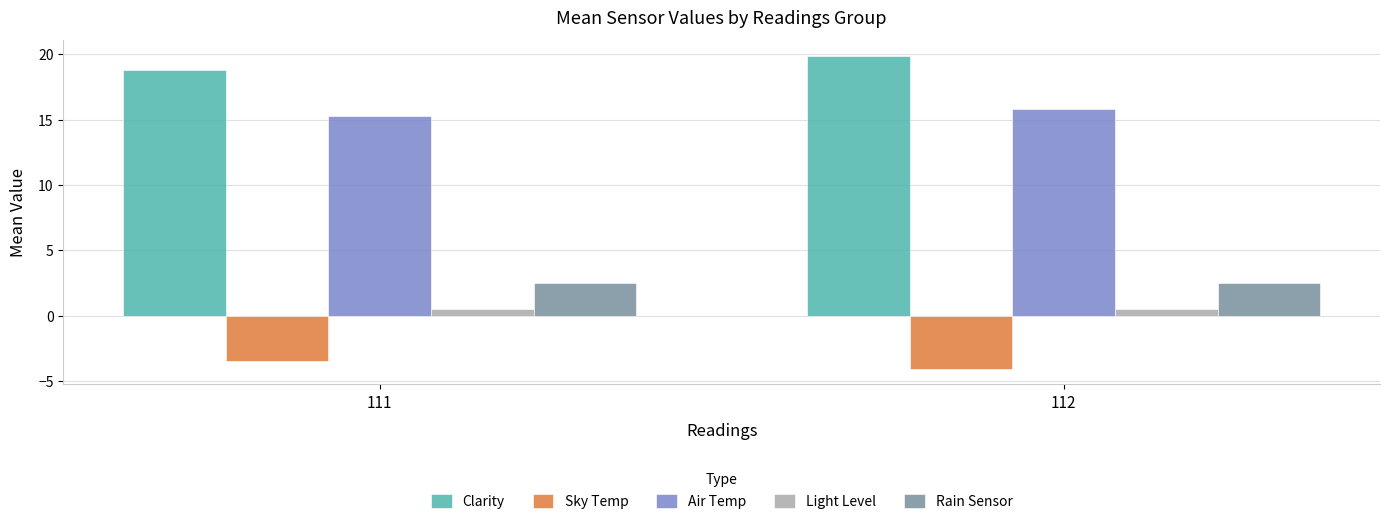

Which series has the largest total across all categories?

Clarity